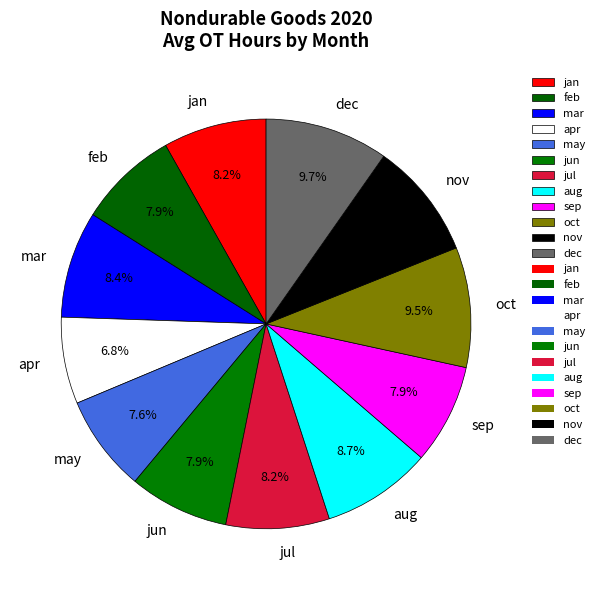

The dec slice represents 19% of the pie. True or false?

False